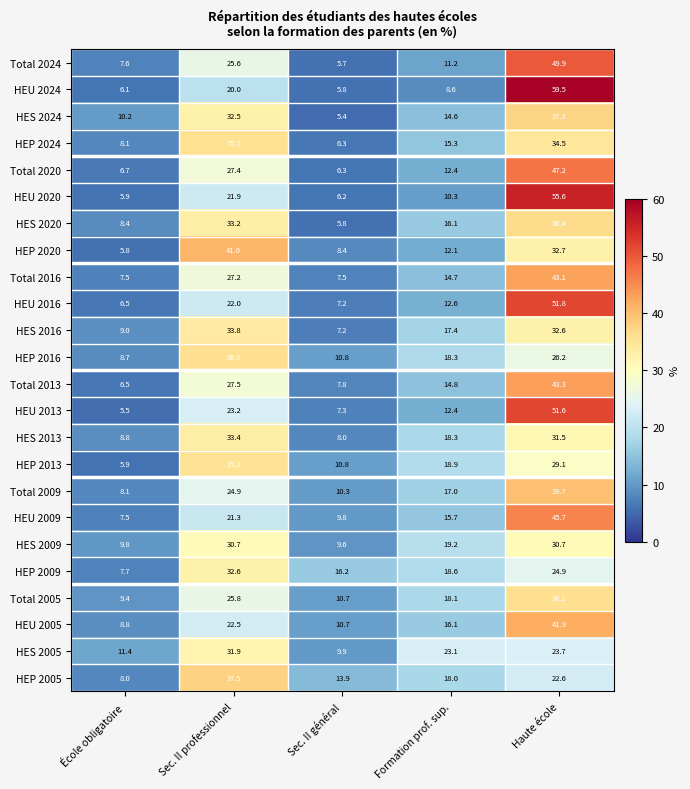

What is the approximate value of Total 2009 at Sec. II général?

10.3